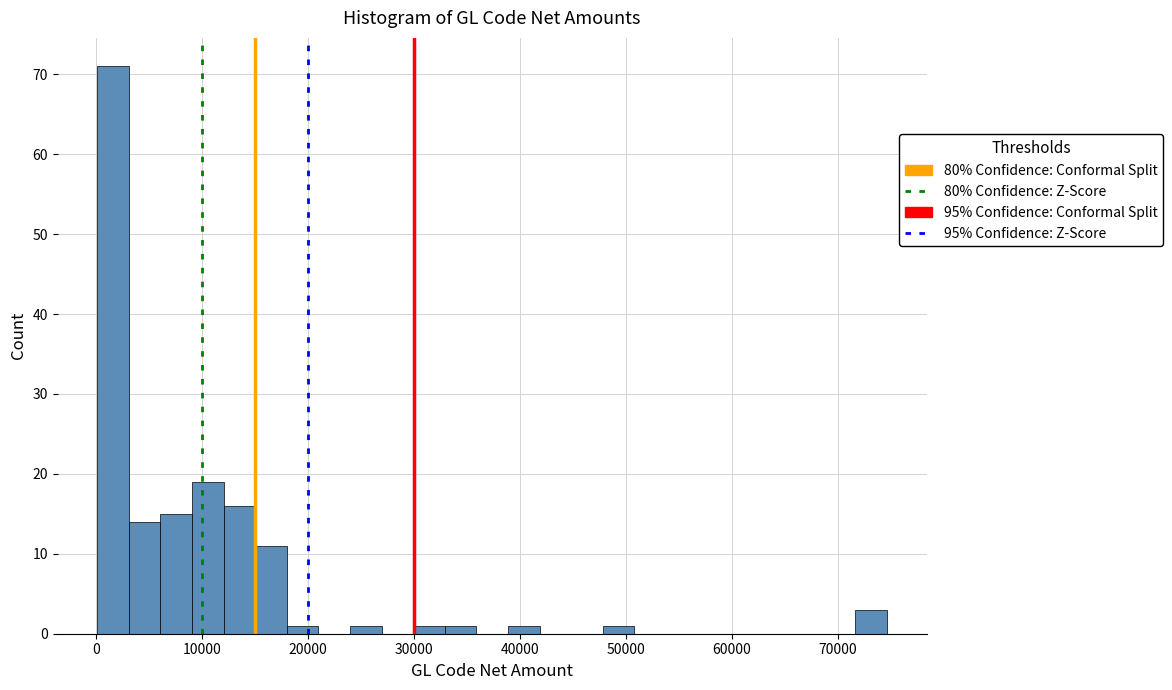

Read against the x-axis, roughly where is the centre of the tallest bar?

2000